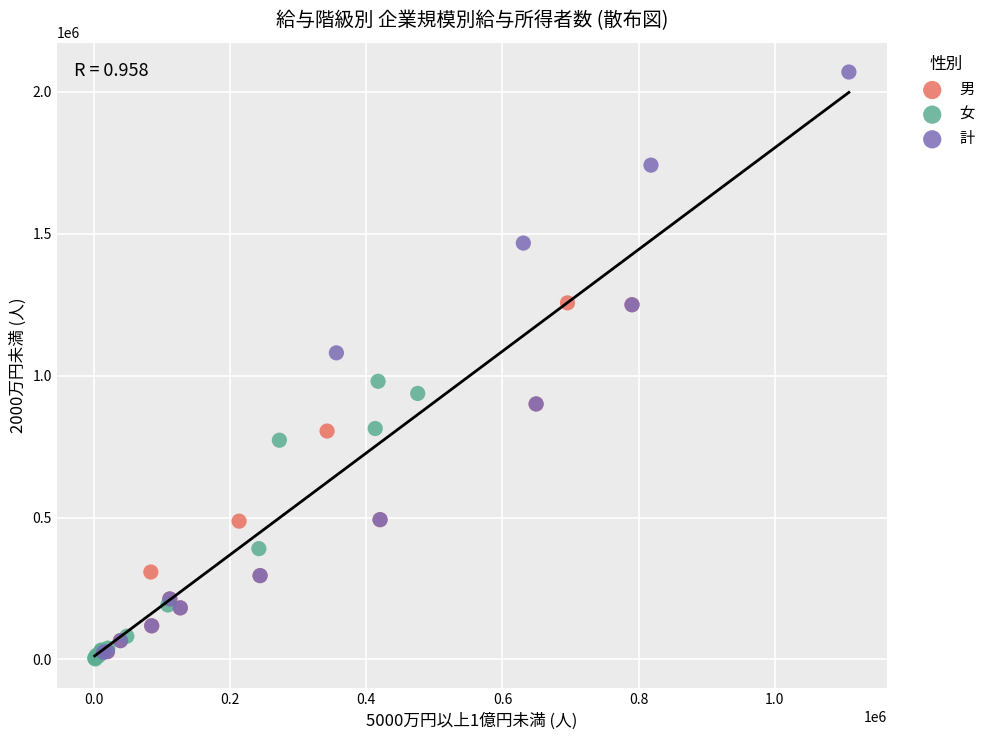

Which series reaches the maximum Y coordinate?

計